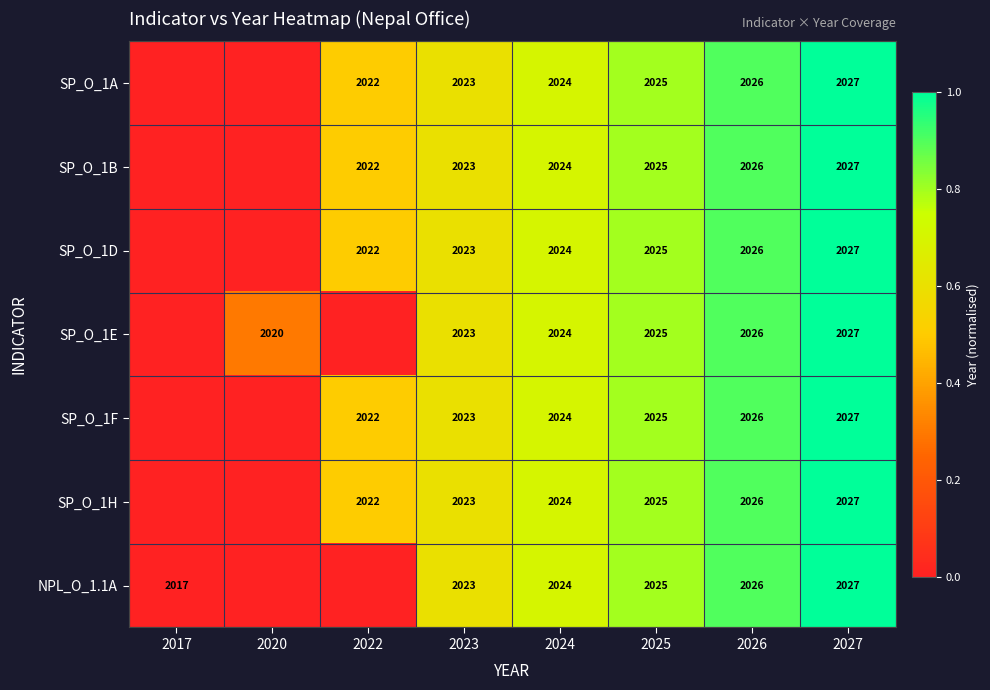

What is the total value across all series at 2026?

14182